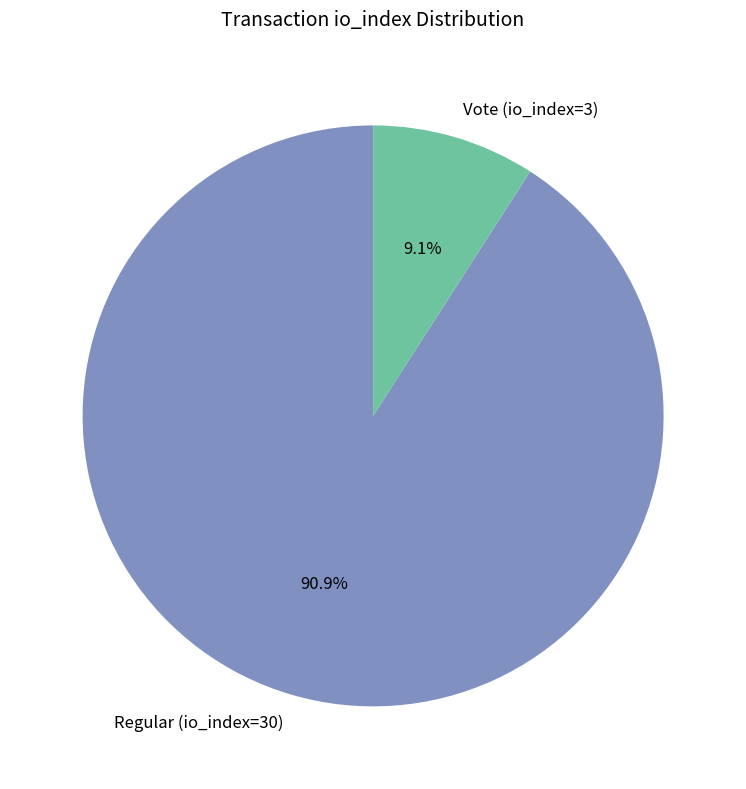

Rank the categories by value from lowest to highest.

Vote (io_index=3), Regular (io_index=30)